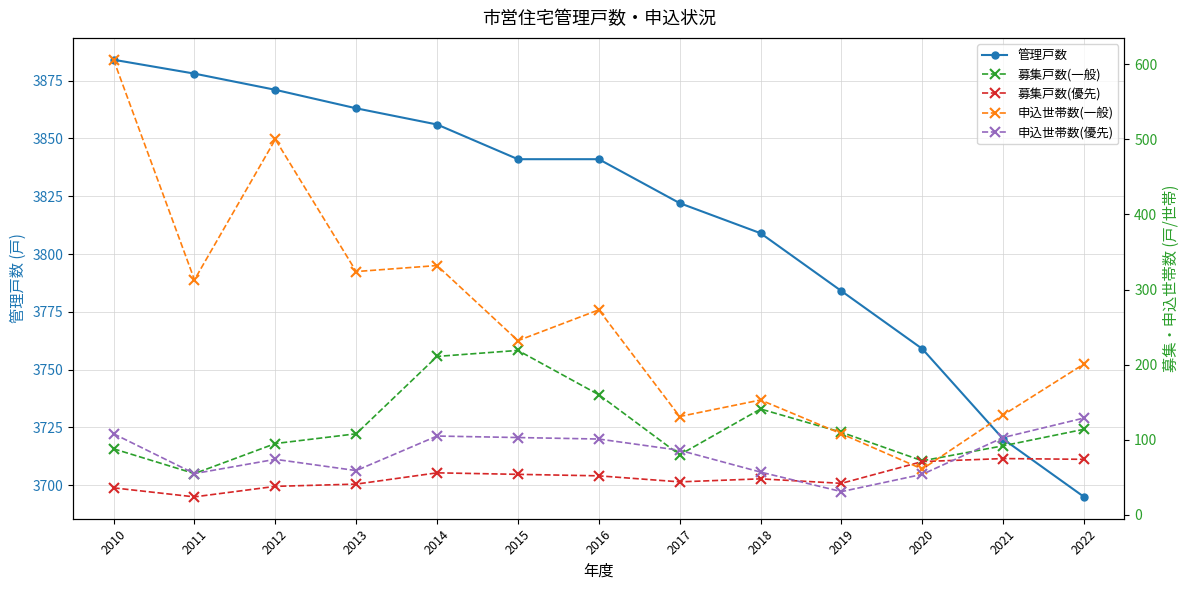

Between 2015 and 2021, which series saw the biggest shift?

募集戸数(一般)